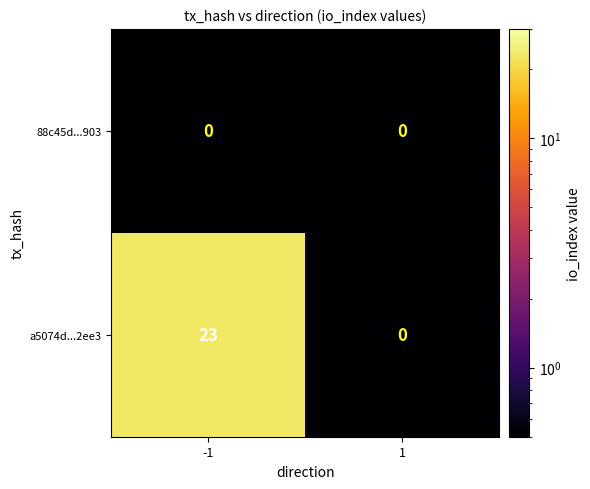

Reading left to right, extract all data points from this chart.

88c45d...903: -1=0	1=0
a5074d...2ee3: -1=23	1=0